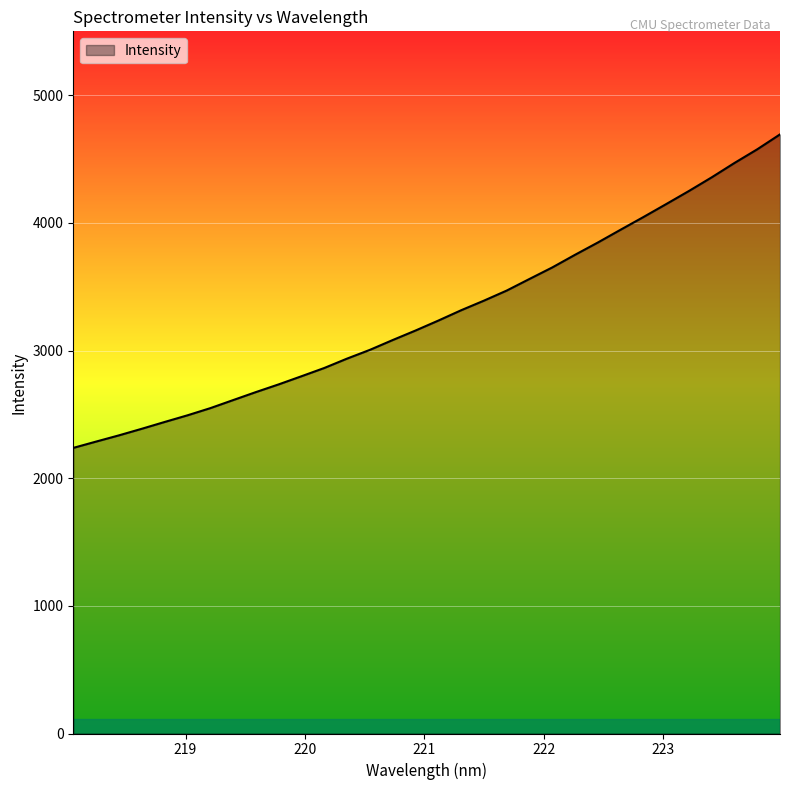

What is the minimum value shown in the chart?

2237.2